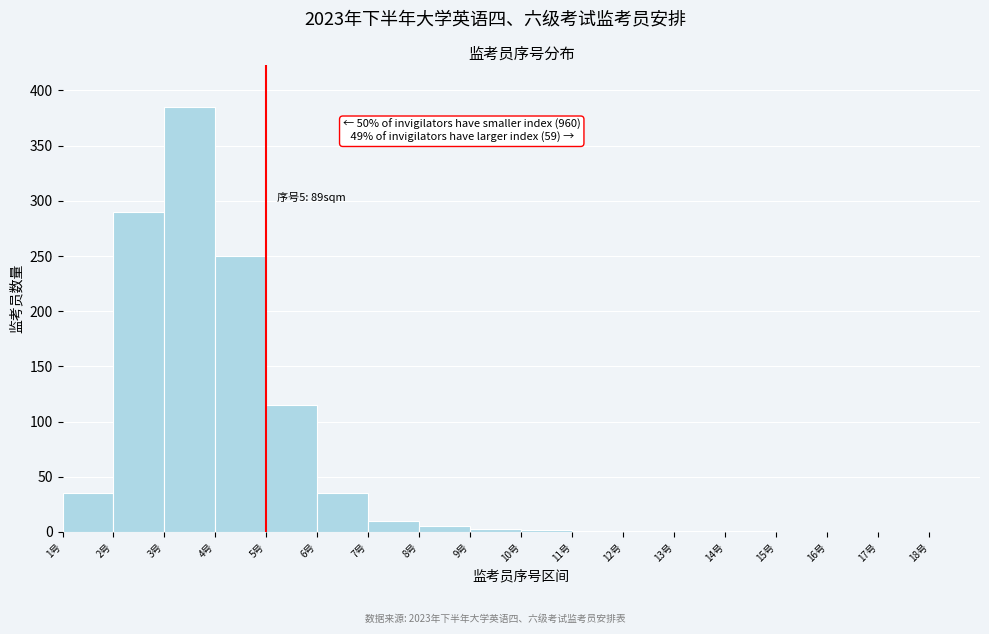

Over which range of the x-axis is the bar tallest?

3 to 4